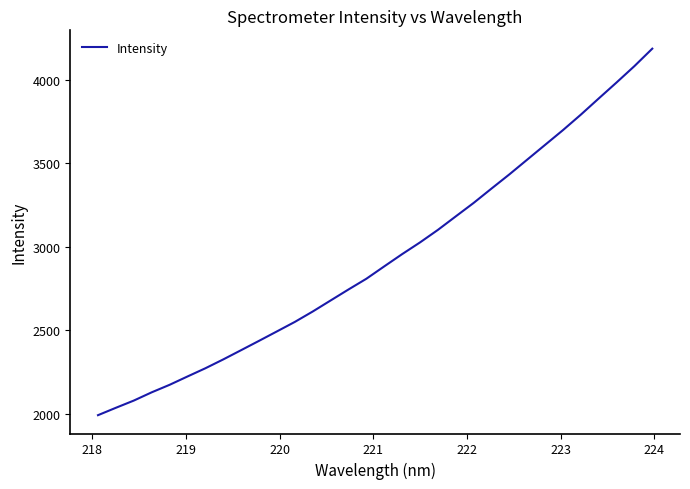

What is the minimum value shown in the chart?

1992.4